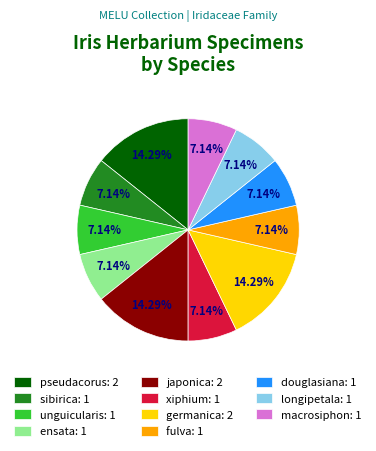

Do unguicularis: 1 and pseudacorus: 2 together represent more than half of the pie?

No